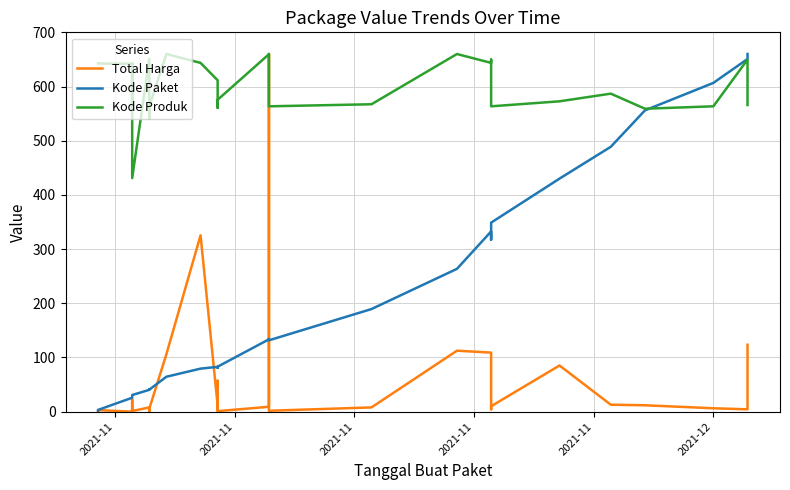

Reading left to right, what are all the values shown in this chart?

Total Harga: 0.1	2.8	0.0	22.5	0.6	0.1	1.1	0.0	2.0	1.2	7.8	7.4	0.1	5.4	105.9	325.4	11.3	2.1	3.5	57.1	1.0	9.0	660.0	1.7	7.8	112.5	109.0	4.4	10.0	85.2	12.8	11.8	6.3	4.3	123.5
Kode Paket: 2.2	3.2	25.7	28.3	29.3	29.5	29.7	30.0	30.2	30.7	40.3	40.8	40.9	40.6	64.4	79.4	82.7	81.5	81.6	81.4	83.0	133.5	134.2	131.7	189.3	263.5	332.6	317.6	348.8	430.0	488.8	556.0	606.7	650.8	660.0
Kode Produk: 642.8	642.5	642.0	560.4	641.8	643.0	641.8	559.1	642.3	431.1	650.9	593.4	541.1	563.4	660.0	643.6	611.5	562.3	560.6	570.2	575.6	659.6	660.0	563.5	567.3	660.0	643.6	649.7	563.5	572.7	586.9	559.0	563.5	649.7	565.9